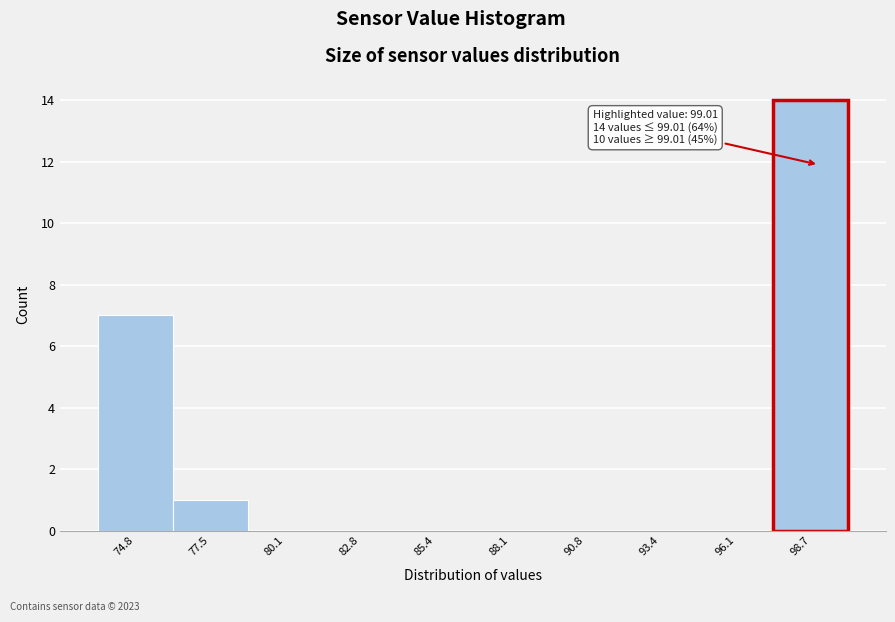

Over which range of the x-axis is the bar tallest?

97.5 to 100.0